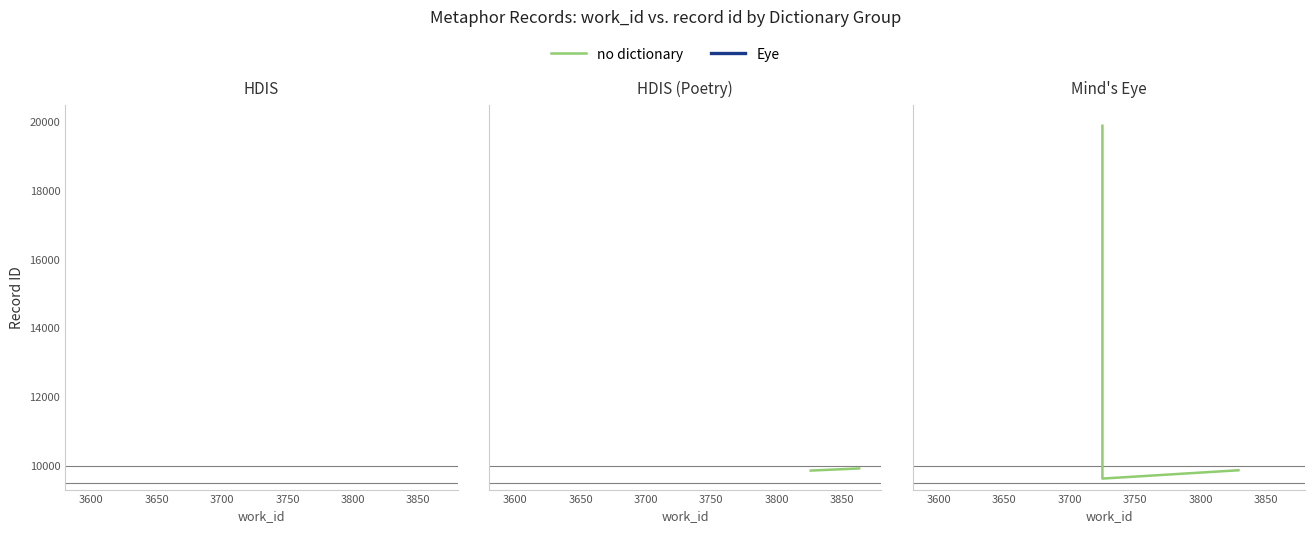

At how many categories does at least one series exceed 16691?

1